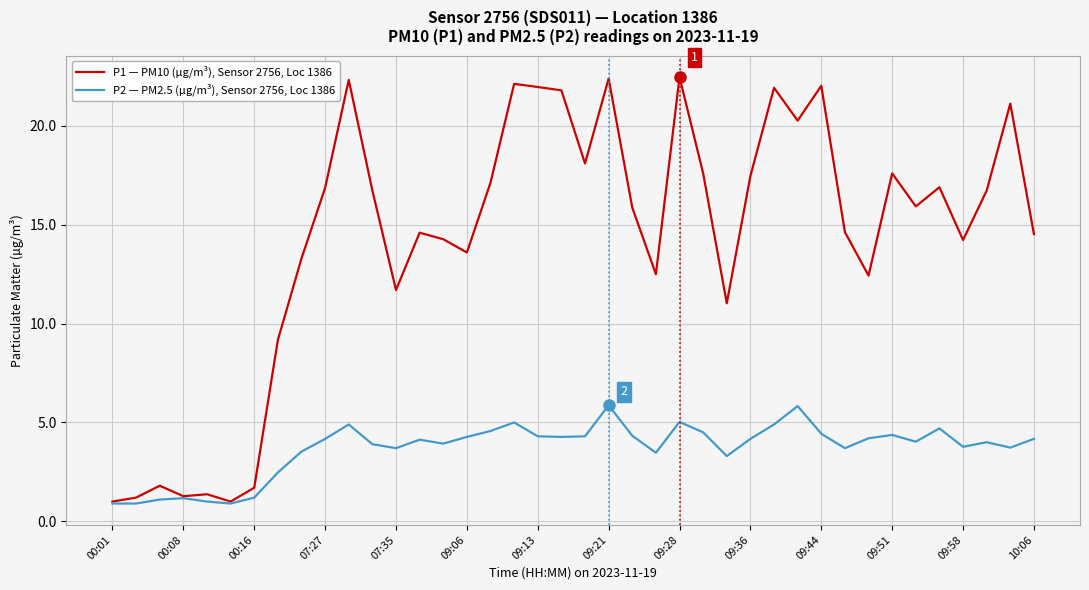

What is the greatest value displayed?

22.5